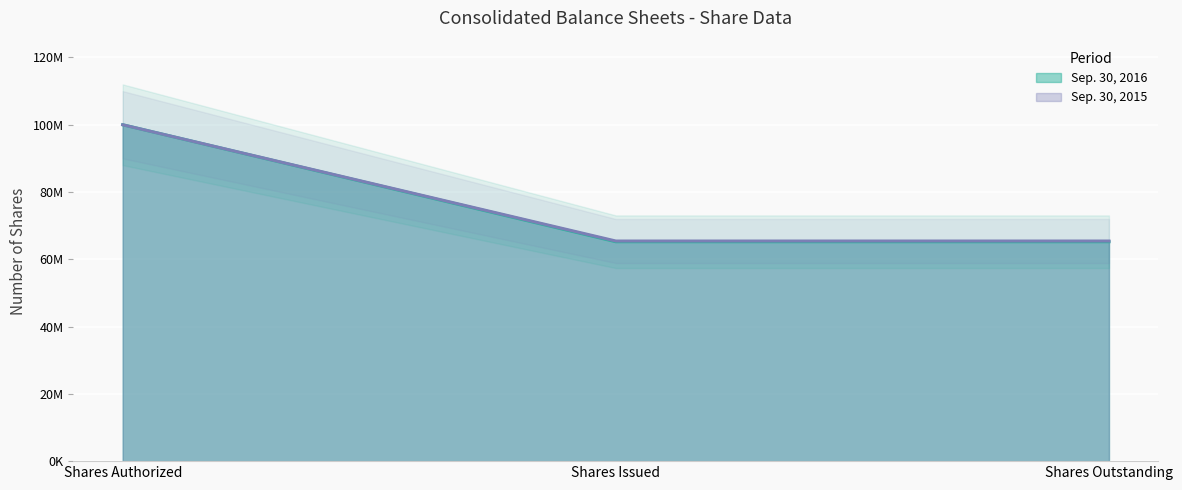

How many Sep. 30, 2015 values are between 65437000 and 100000000?

3